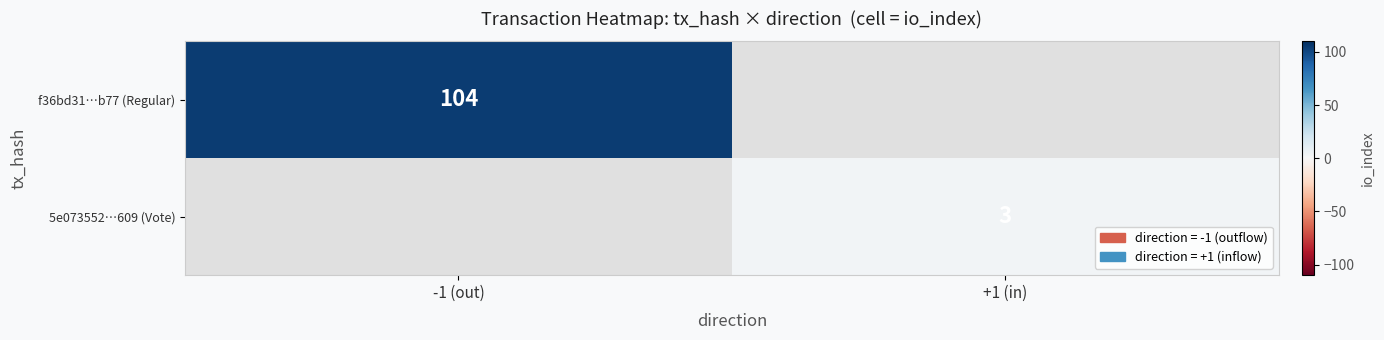

Count the number of data series in this chart.

2